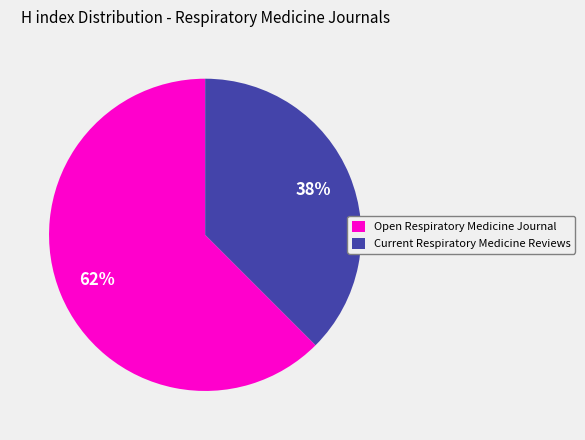

The Open Respiratory Medicine Journal slice represents 62% of the pie. True or false?

True